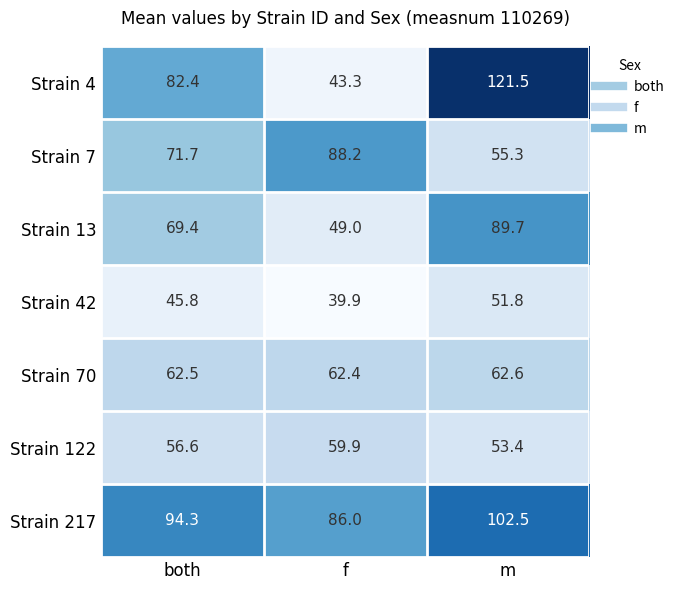

What is the approximate value of Strain 4 at m?

121.5